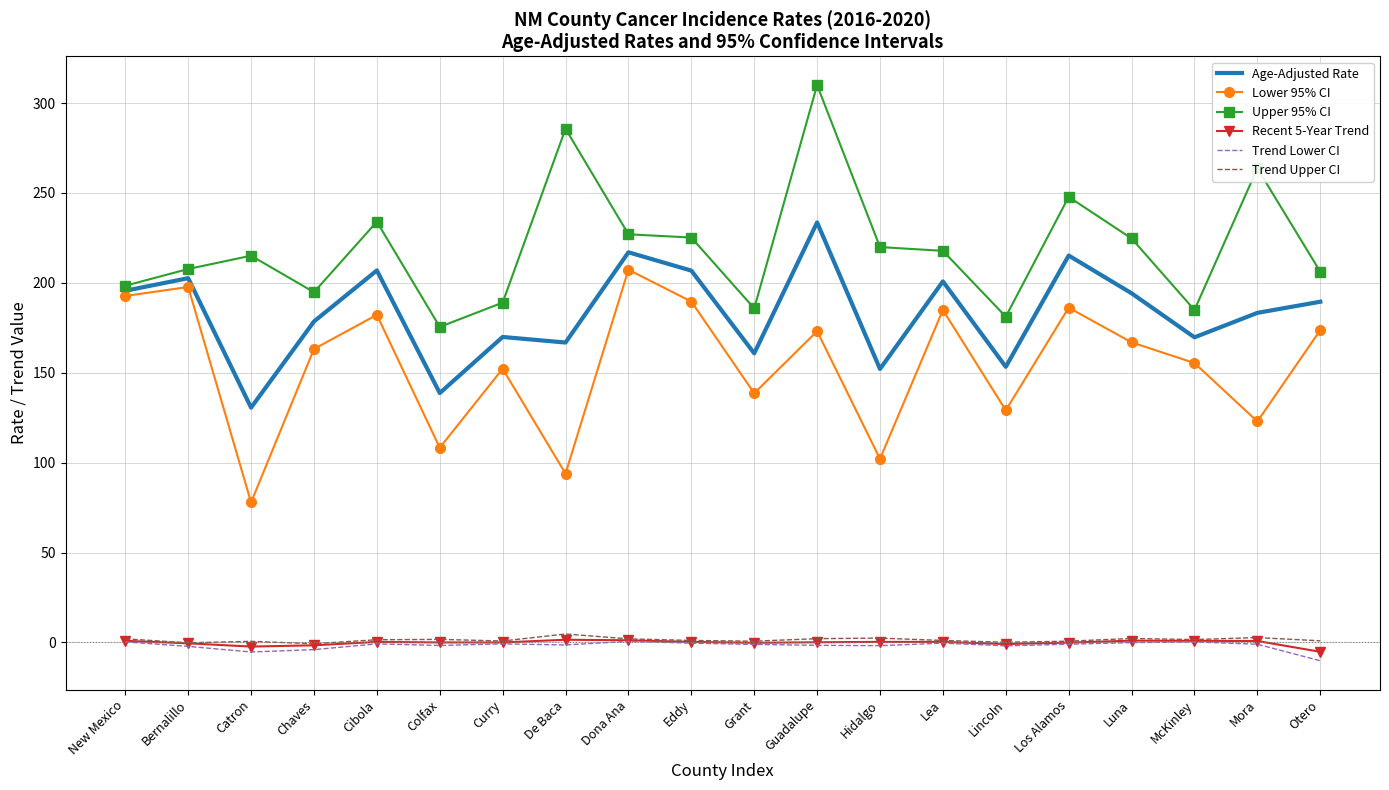

True or false: Age-Adjusted Rate and Trend Lower CI intersect in this chart.

False